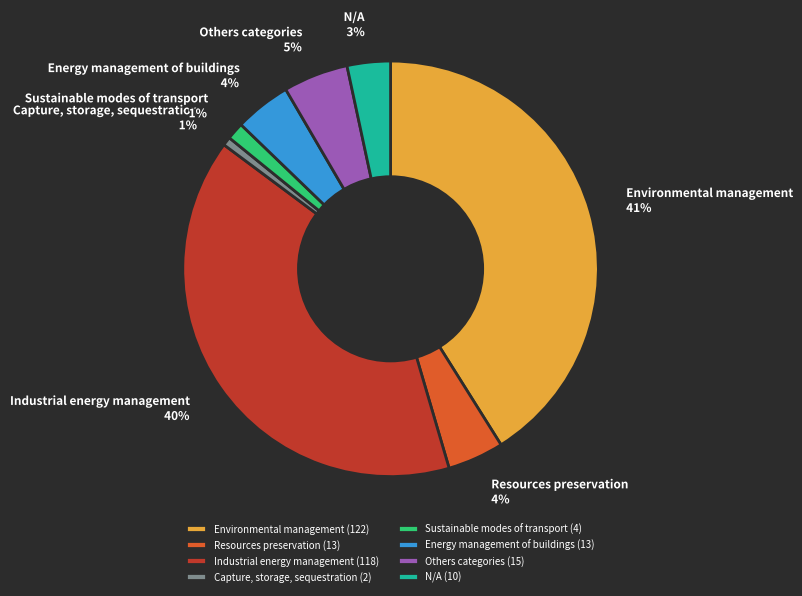

Which has a higher value, Others categories or Resources preservation?

Others categories